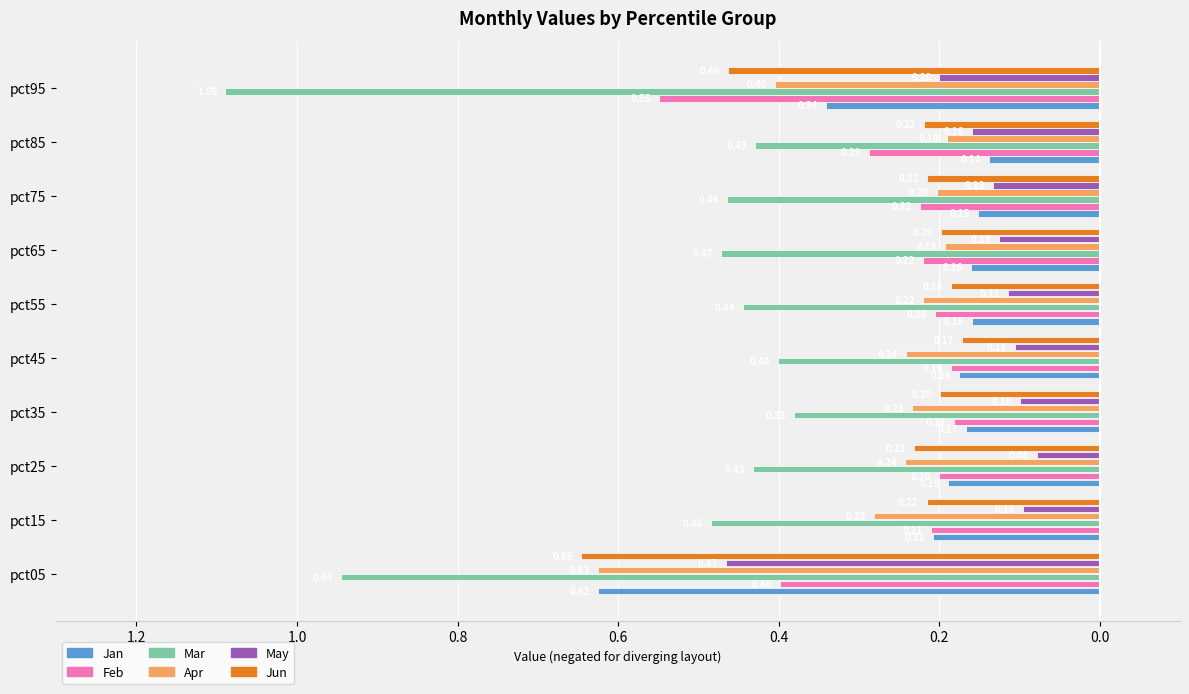

What are all the series names shown in the legend?

Jan, Feb, Mar, Apr, May, Jun